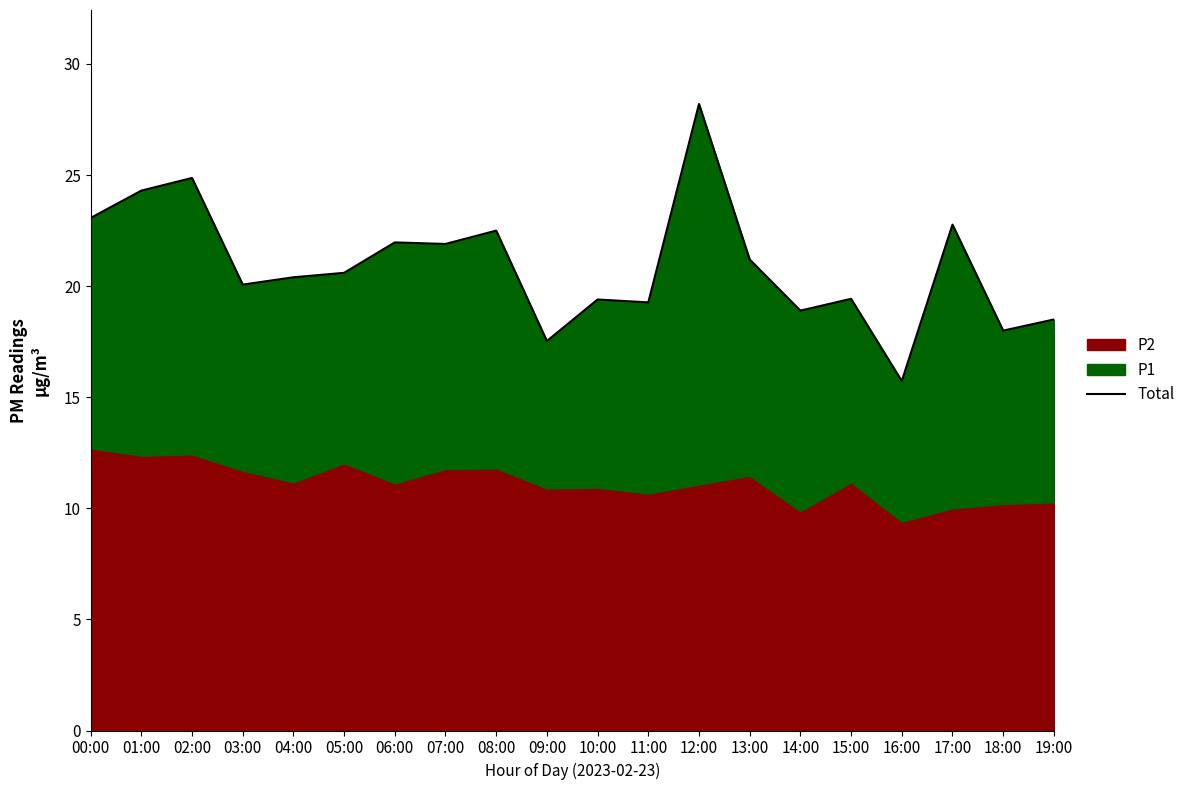

Between 10:00 and 03:00, which is larger?

03:00